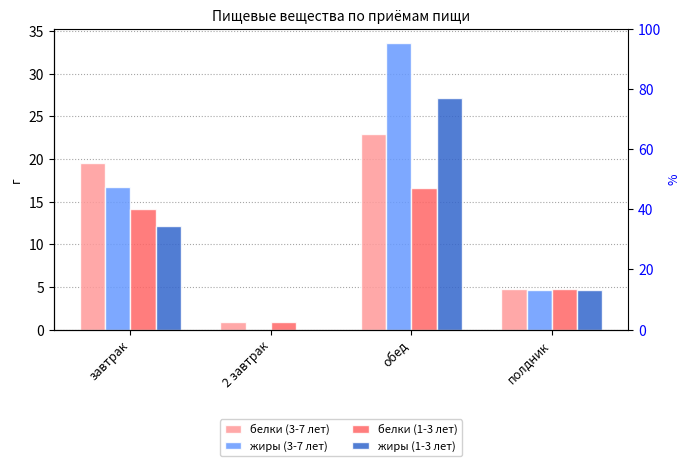

At which category is the sum across all series the highest?

обед